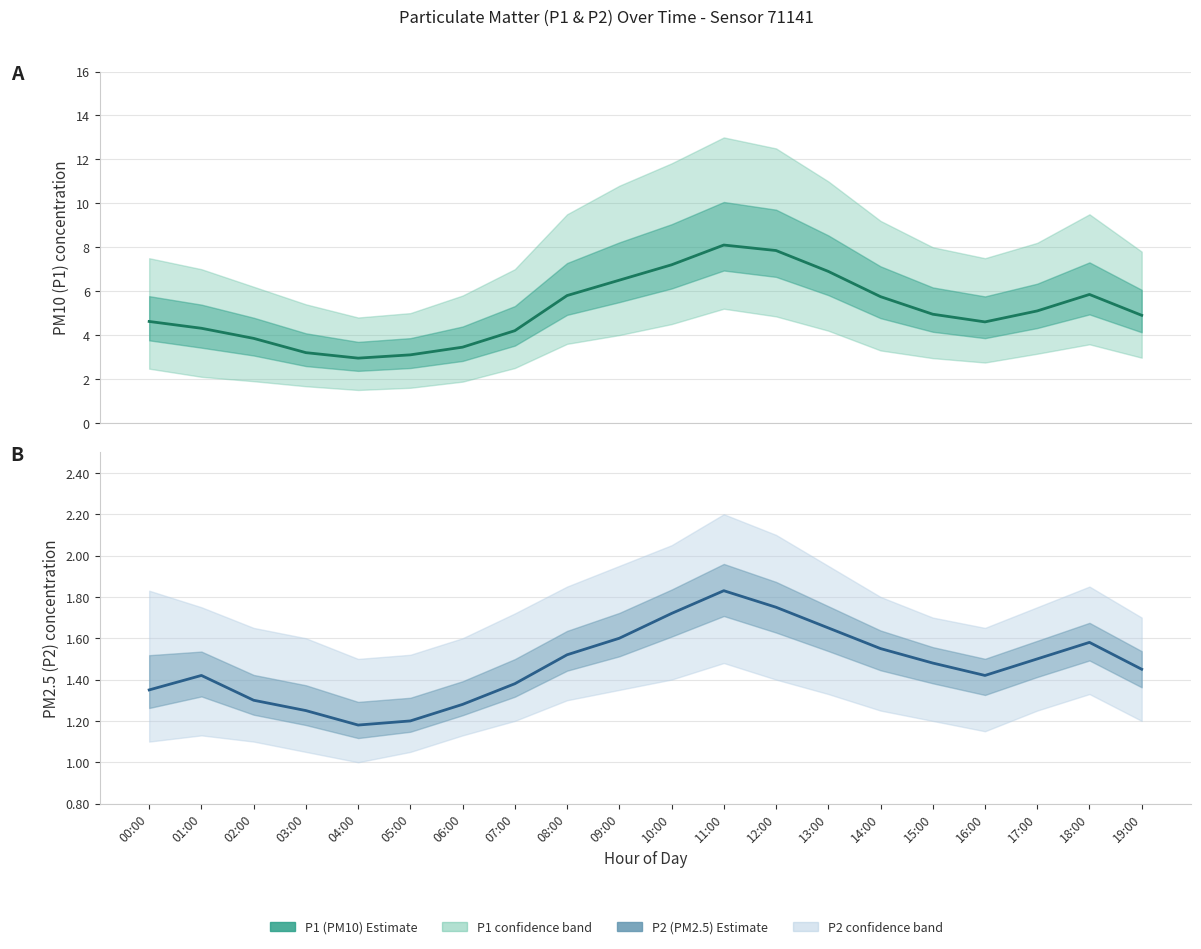

How many interior local valleys does the P1 estimate series have?

2